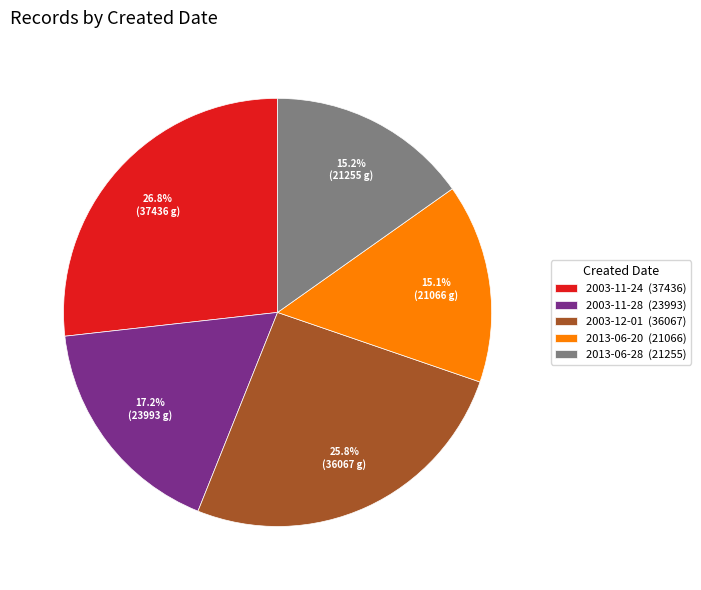

Is there any slice that represents more than half of the pie?

No